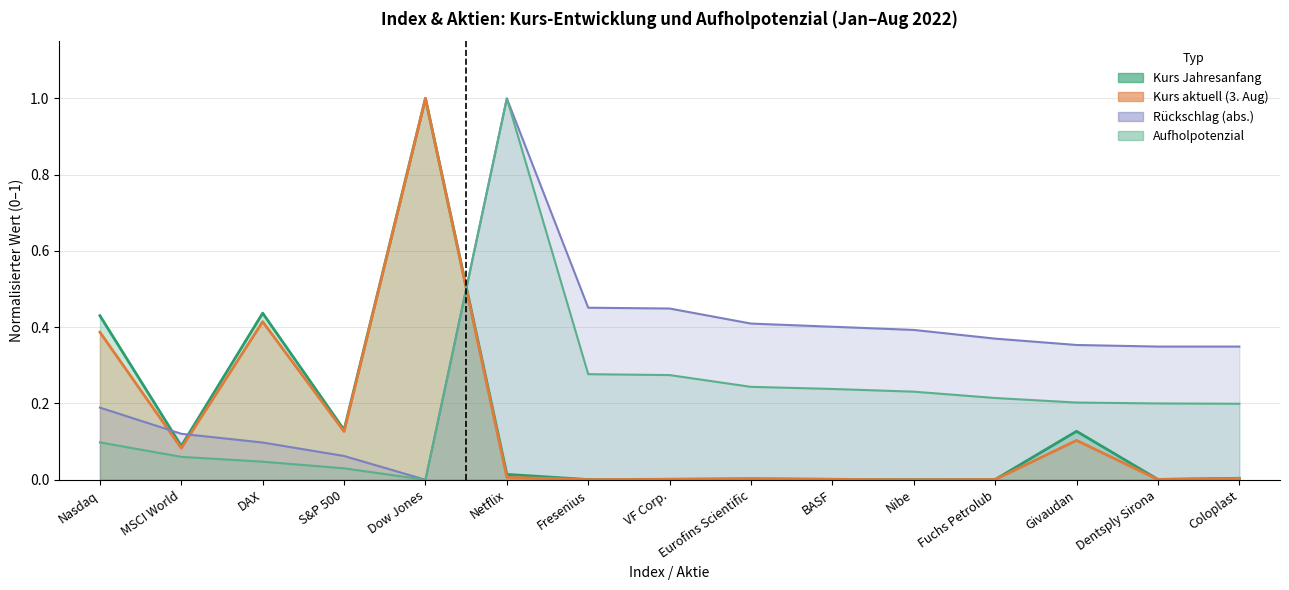

What is the approximate value of Rueckschlag at Nasdaq?

0.2